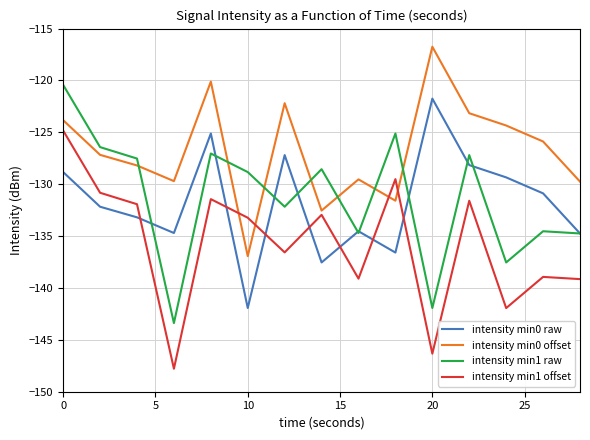

How many values in the intensity min0 raw series exceed -132?

7